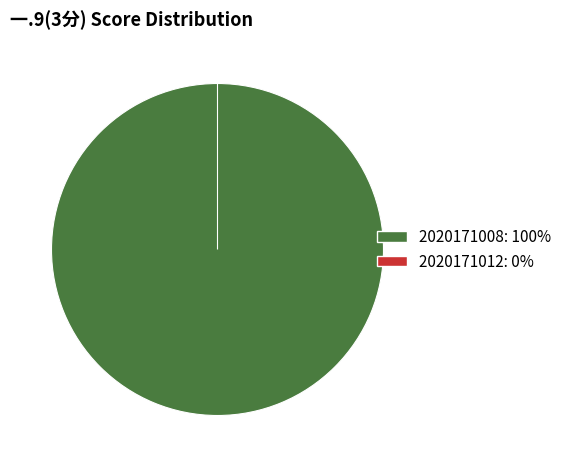

Is the sum of 2020171008 and 2020171012 greater than half?

Yes